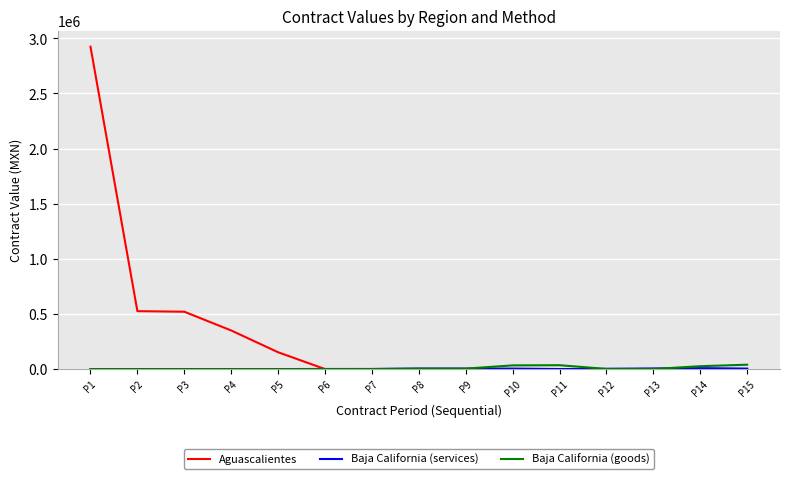

Where does the Baja California (goods) series first go above 1010?

P6